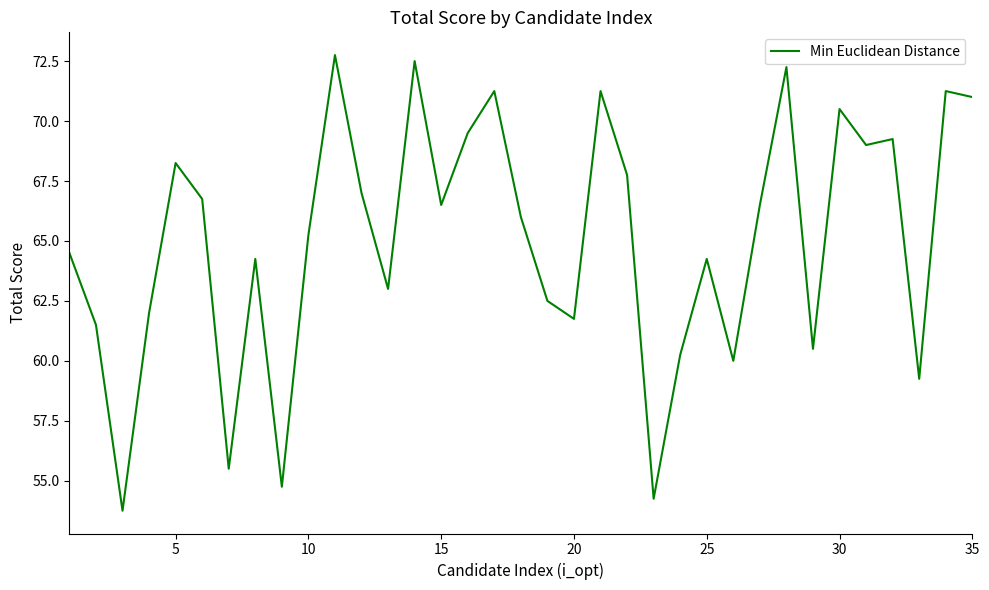

What is the smallest value displayed?

53.8